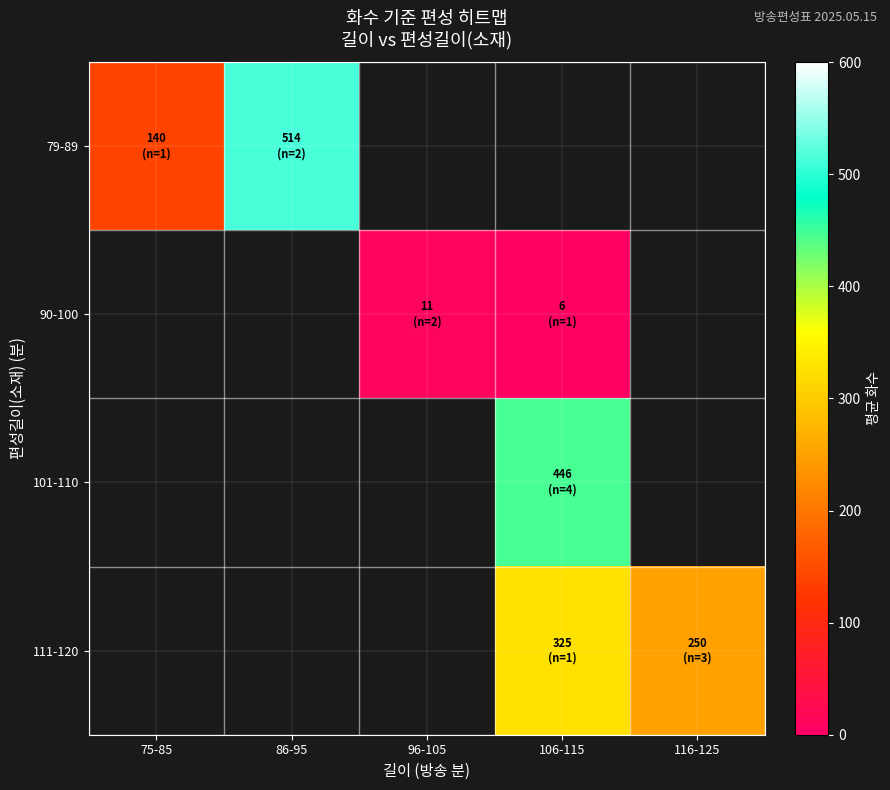

Which label corresponds to the largest value in the chart?

86-95